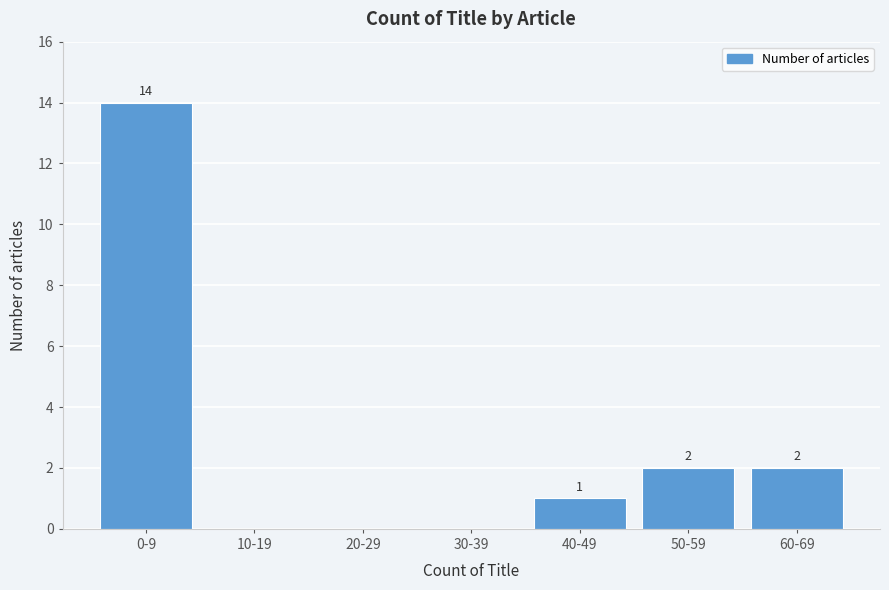

Reading right to left, list all the values displayed in this chart.

60-69=2	50-59=2	40-49=1	30-39=0	20-29=0	10-19=0	0-9=14